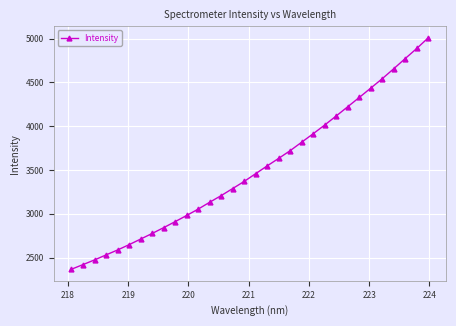

What is the value of the 1st point from the left?

2368.5